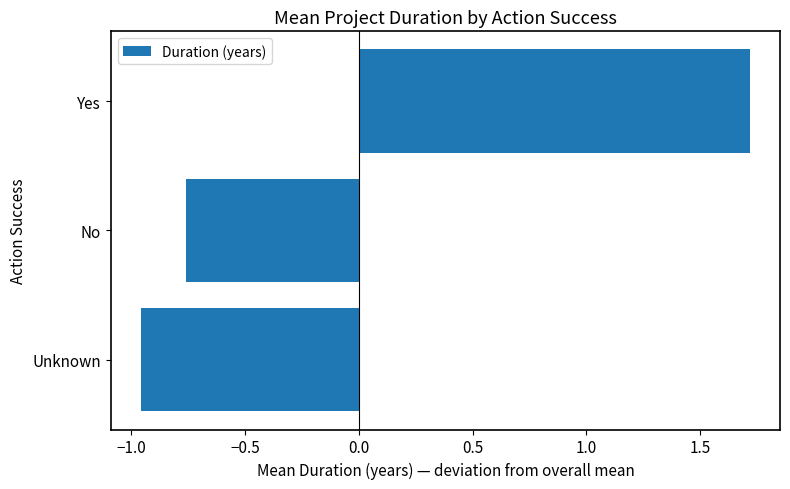

Which category has the highest value across all series?

Yes